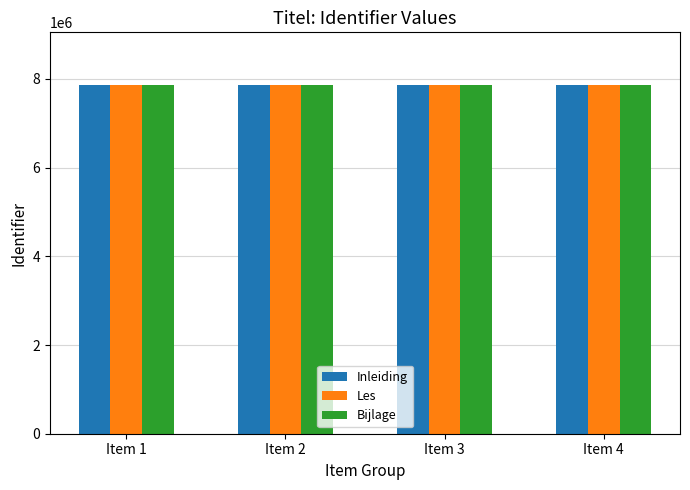

What is the sum of the Bijlage values at Item 1 and Item 3?

15742559